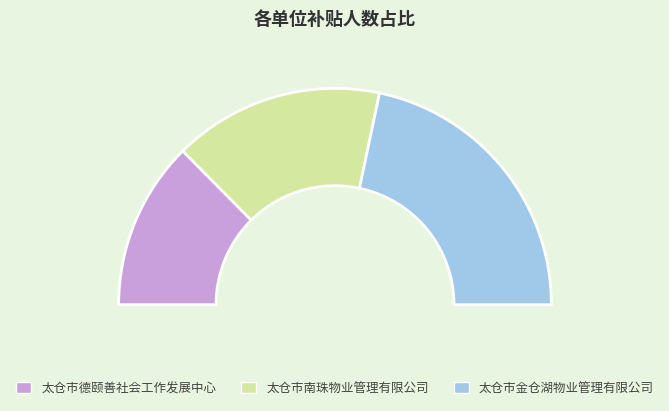

Which has a higher value, 太仓市金仓湖物业管理有限公司 or 太仓市南珠物业管理有限公司?

太仓市金仓湖物业管理有限公司